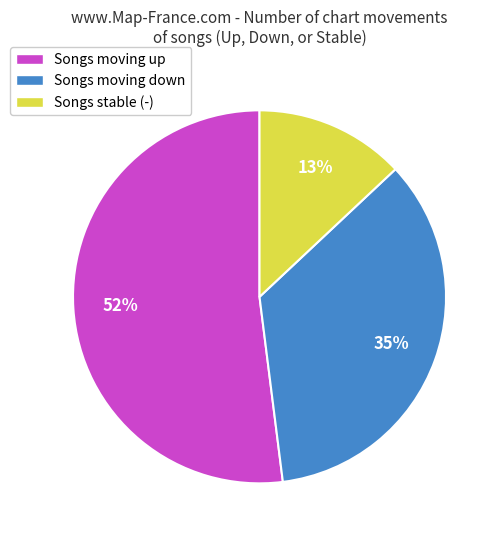

What is the majority slice?

Songs moving up